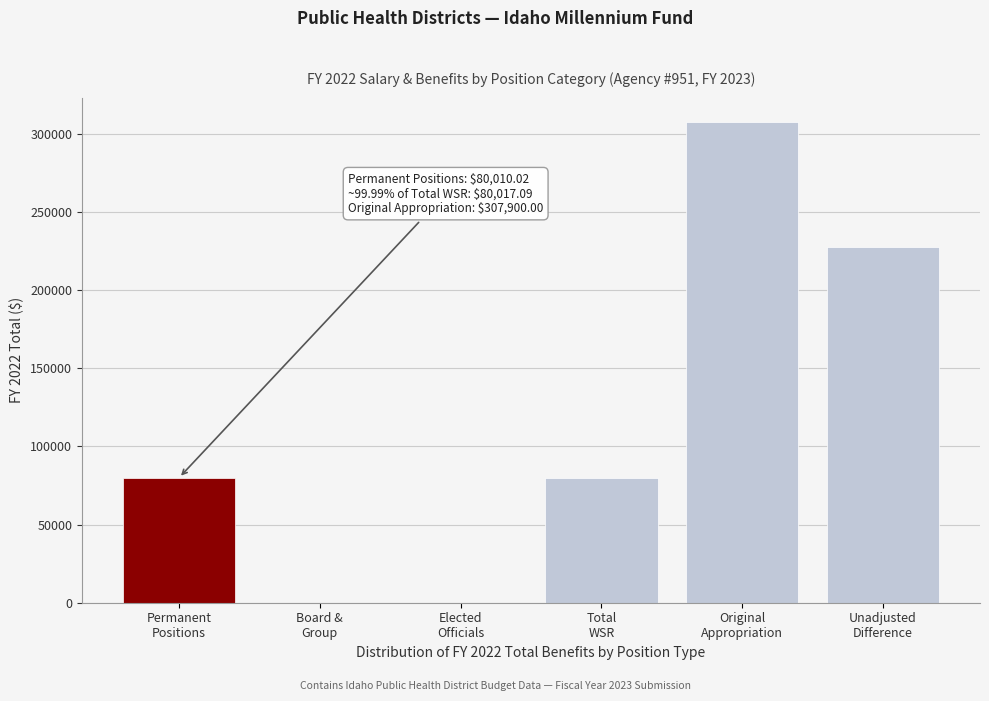

What is the greatest value displayed?

307900.0